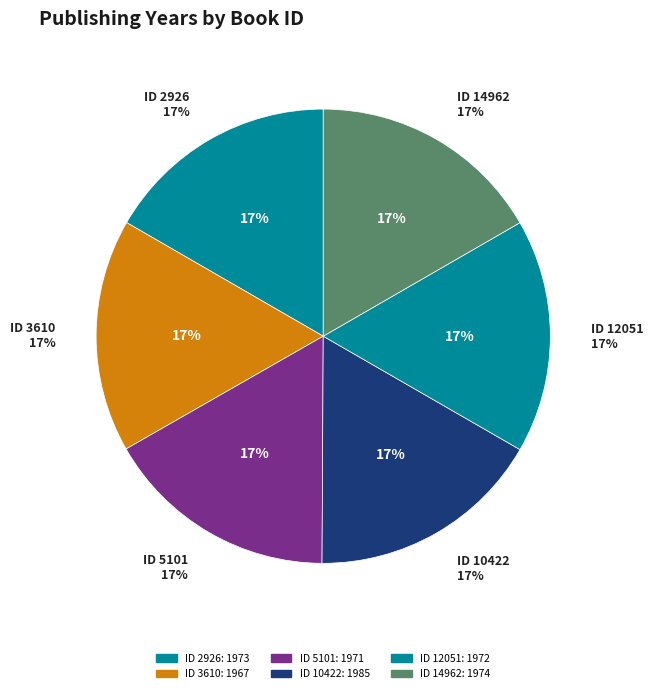

Which has a higher value, Сбогом, любов (12051) or Алиби (3610)?

Сбогом, любов (12051)